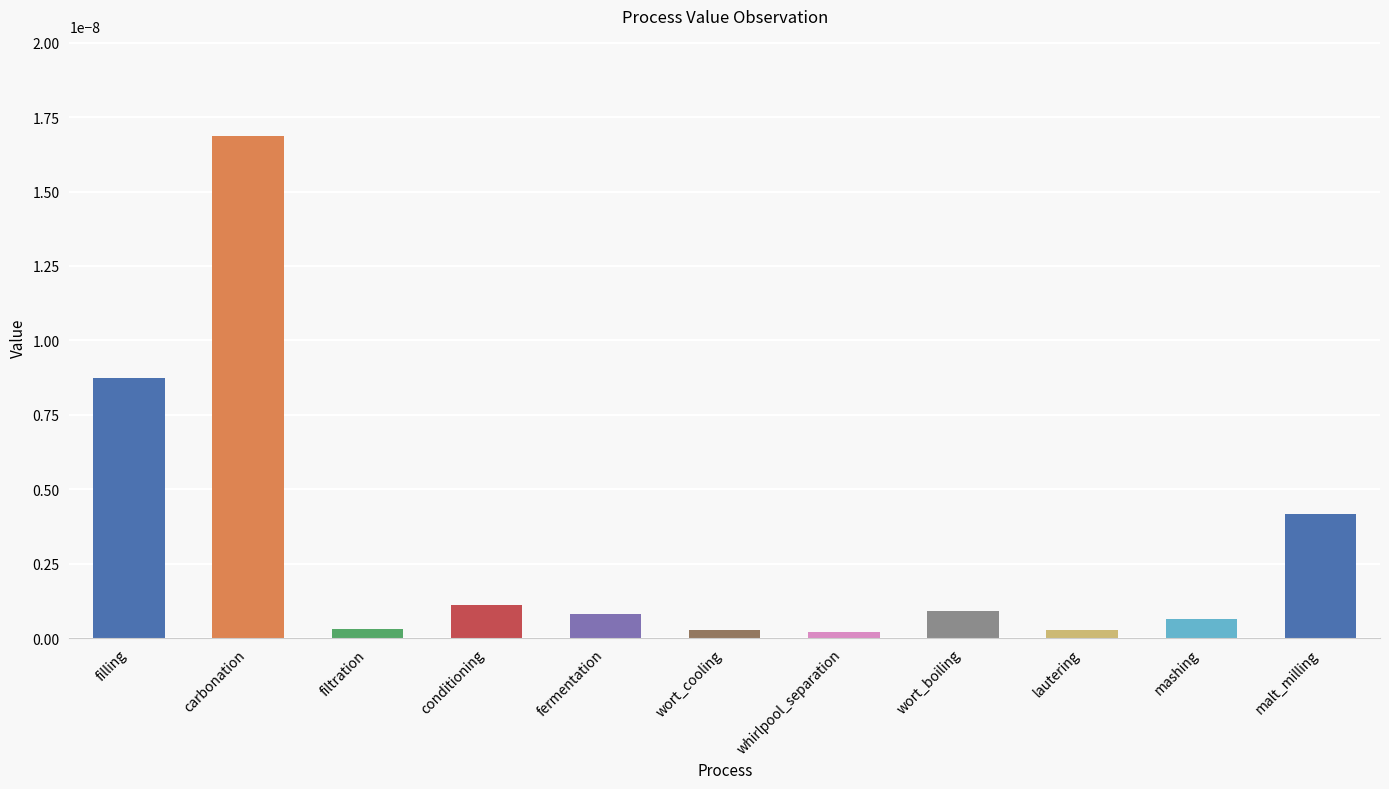

Which label corresponds to the largest value in the chart?

carbonation